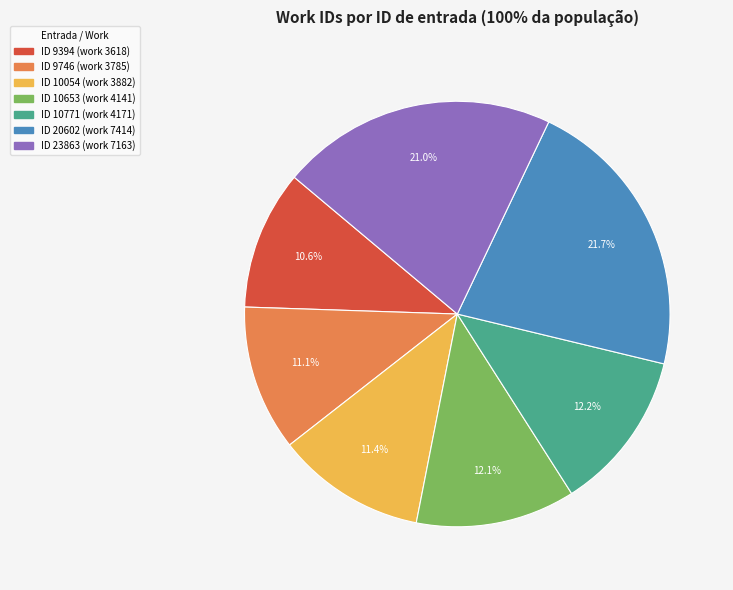

Is there any slice that represents more than half of the pie?

No